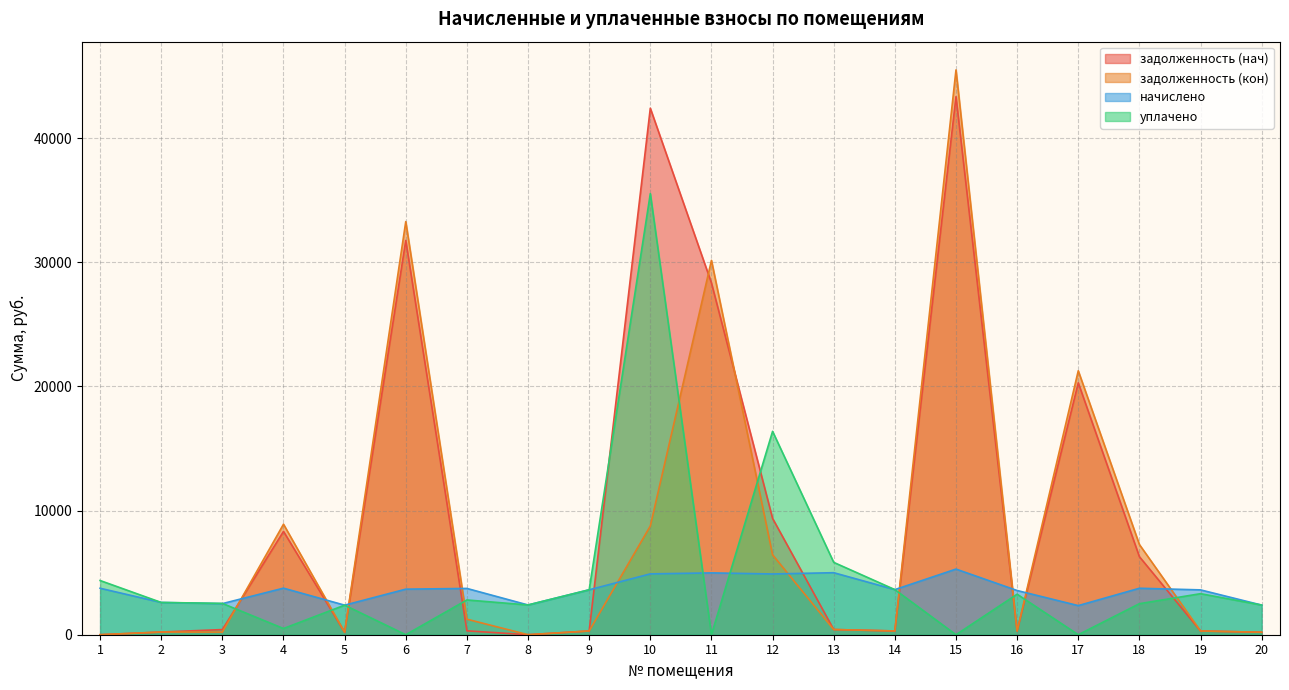

At which category is the sum across all series the highest?

15